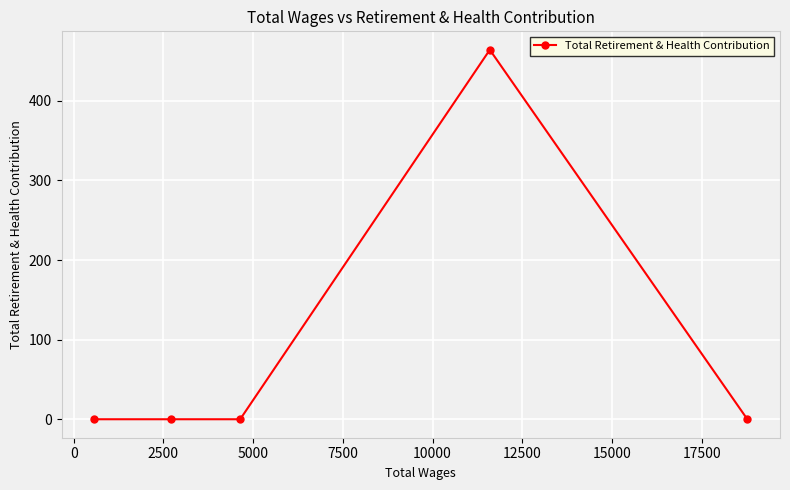

What is the maximum value shown in the chart?

464